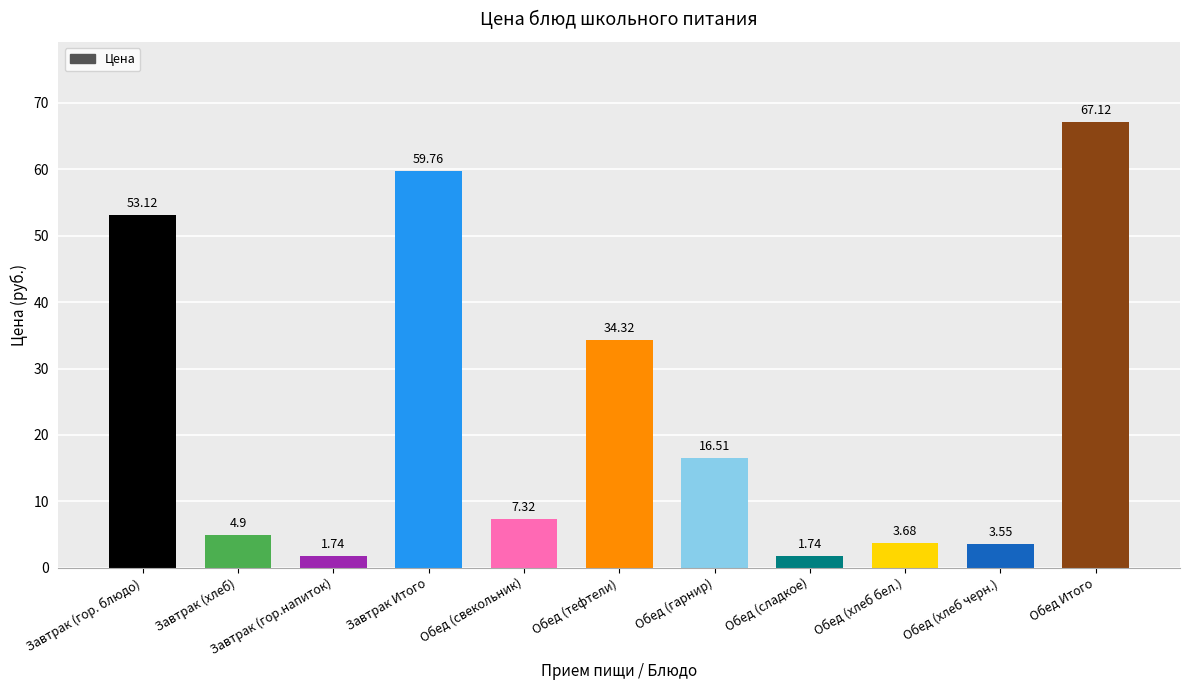

What is the sum of the values at Обед (тефтели) and Обед (хлеб бел.)?

38.0